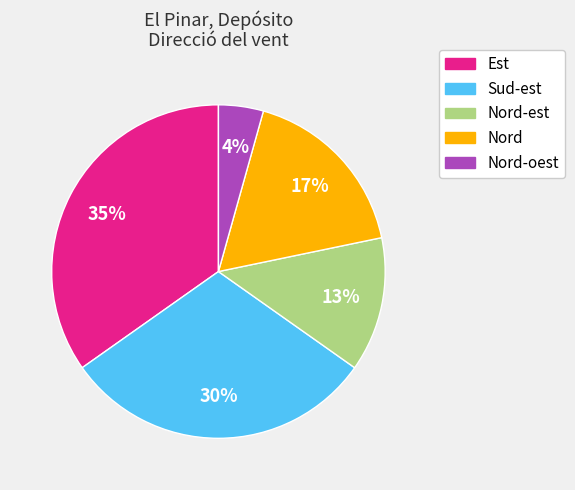

Does any single category account for the majority?

No